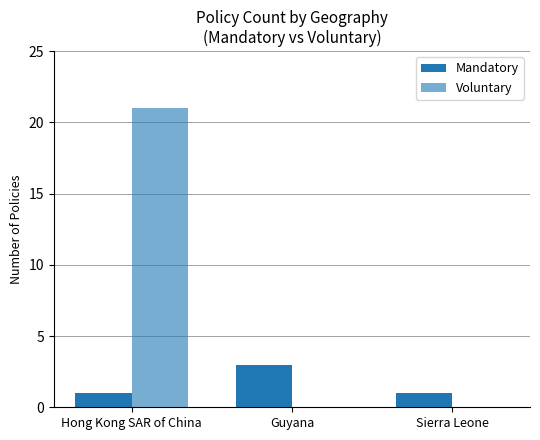

Which series has the largest total across all categories?

Voluntary